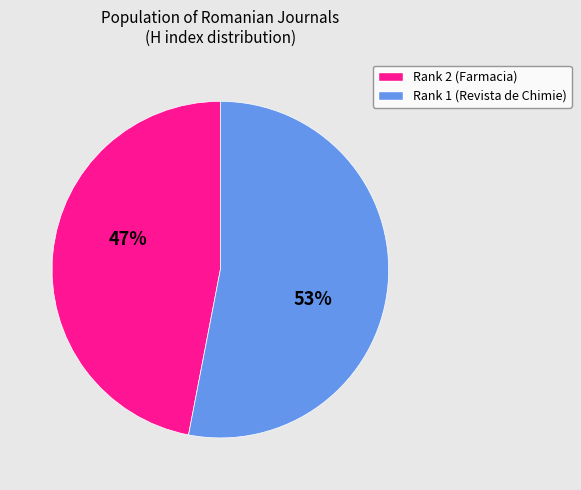

How many segments does this pie chart have?

2